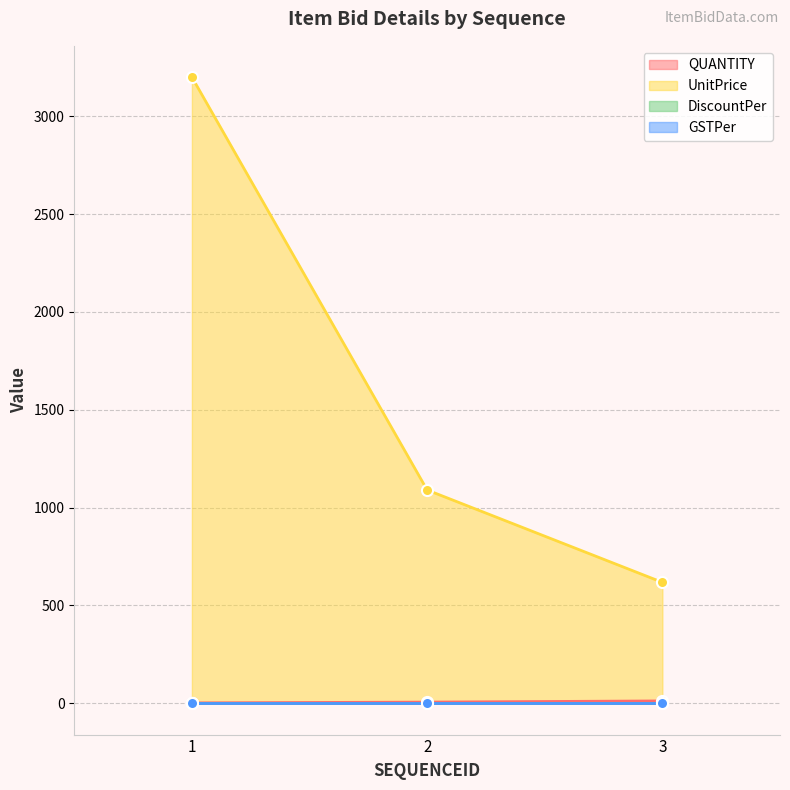

What is the maximum value shown in the chart?

3200